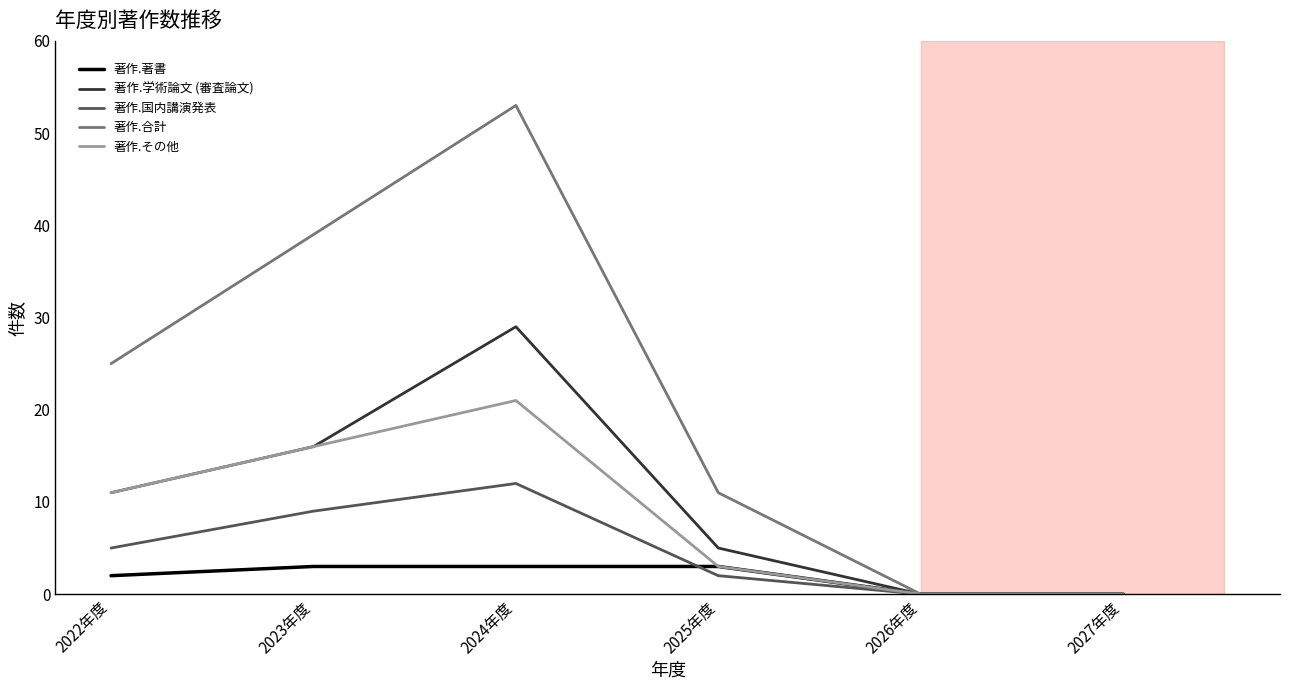

The value of 著作.国内講演発表 at 2027年度 is -5. True or false?

False